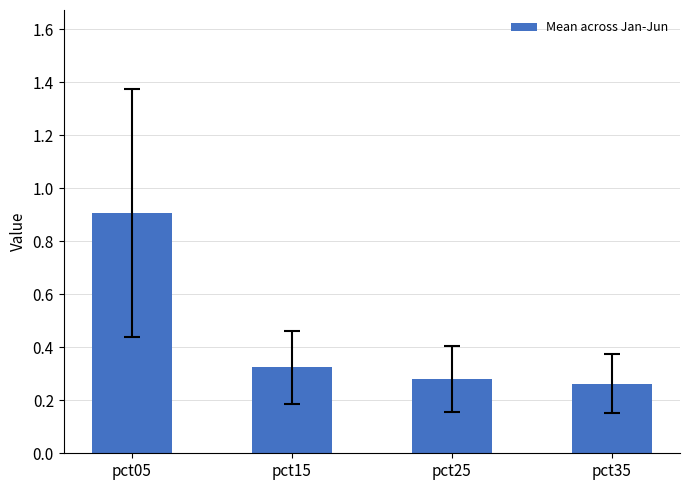

What is the greatest value displayed?

0.9